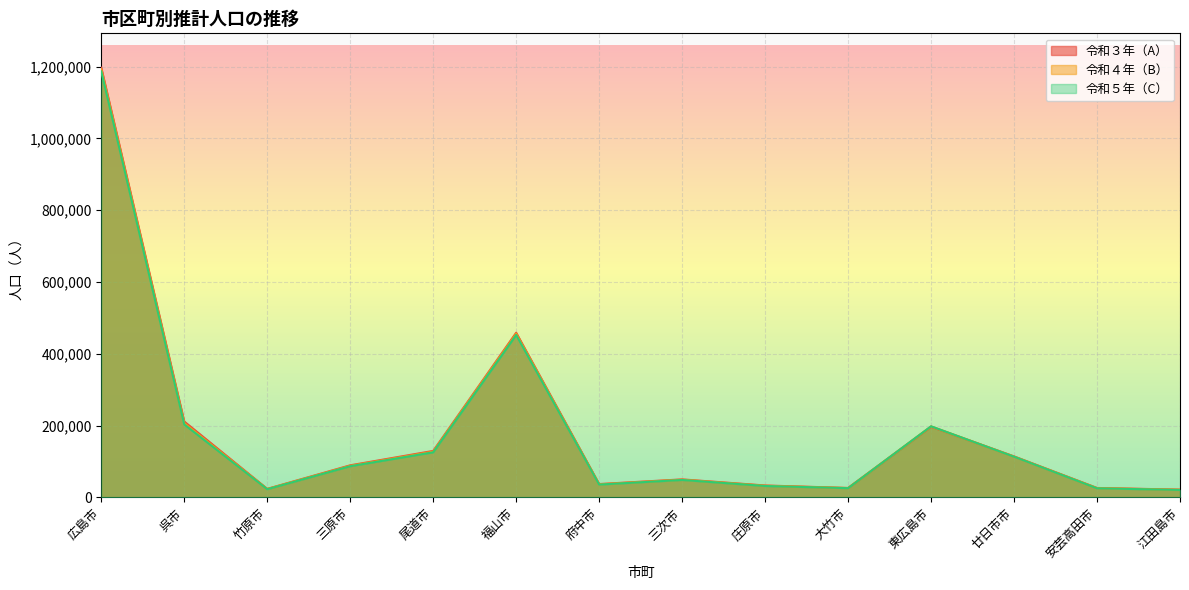

Which has a higher value, 三次市 or 福山市?

福山市